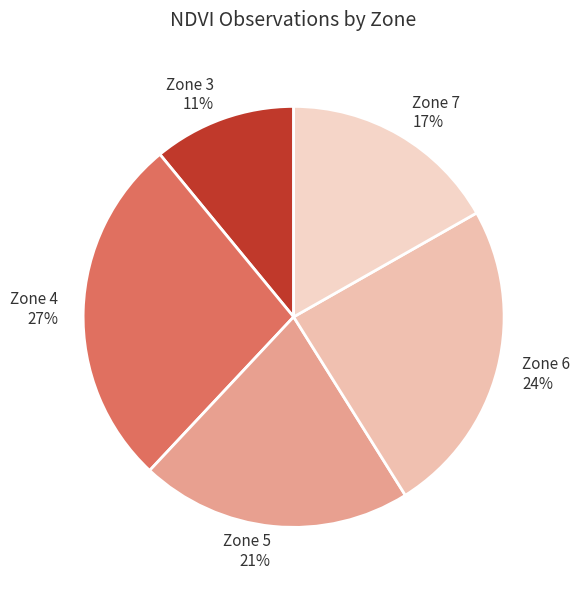

Is there a majority slice in this chart?

No